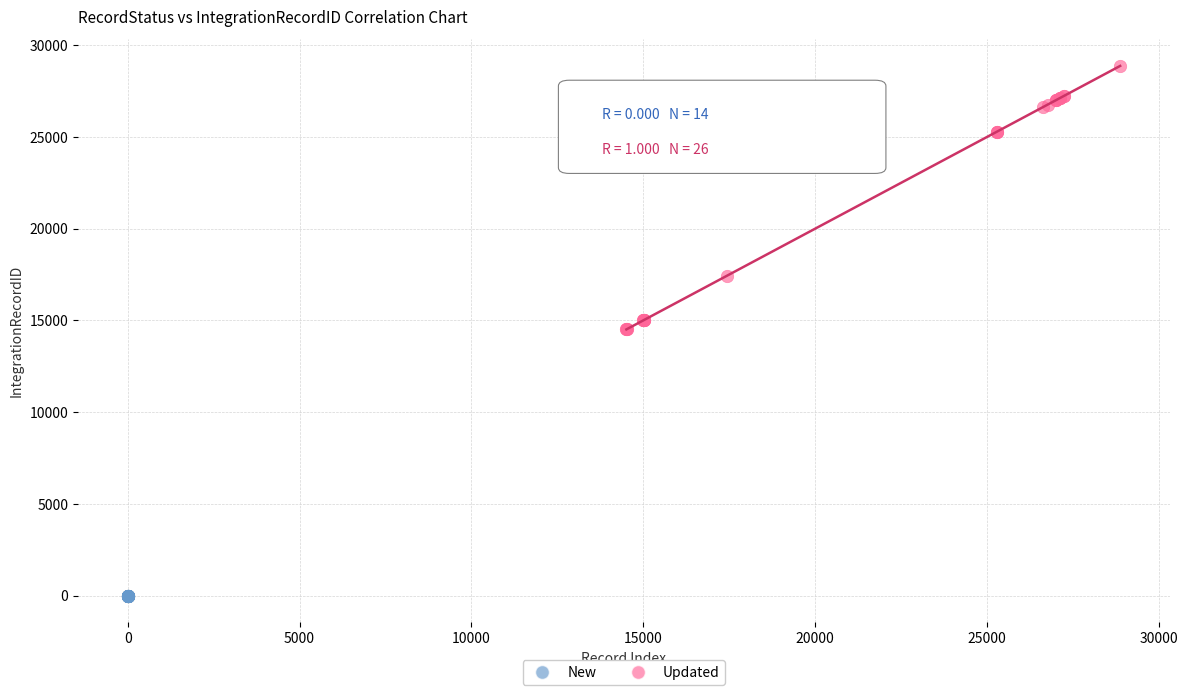

Which series contains the highest Y value?

Updated